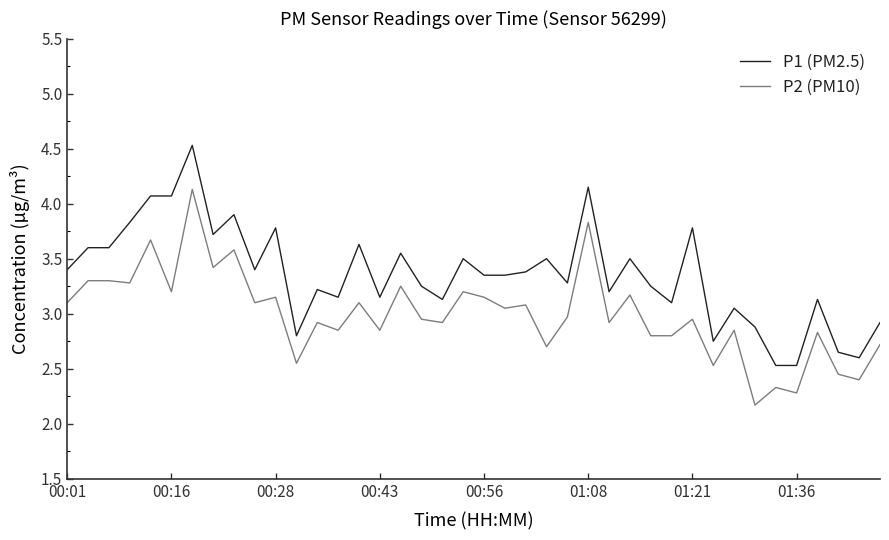

True or false: P2 (PM10) and P1 (PM2.5) cross at least once.

False